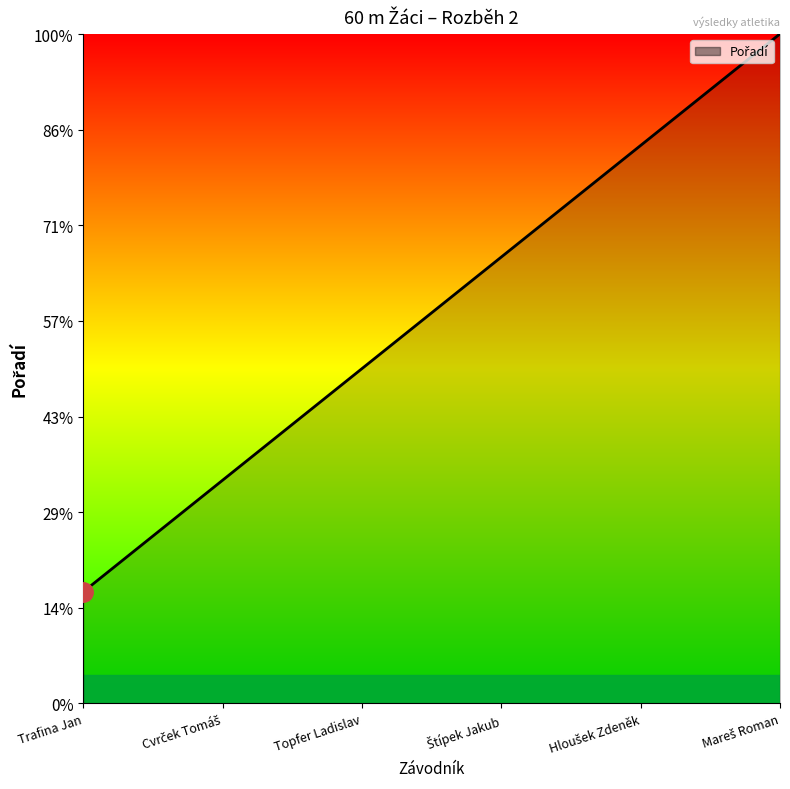

Read the value at Cvrček Tomáš.

2.3